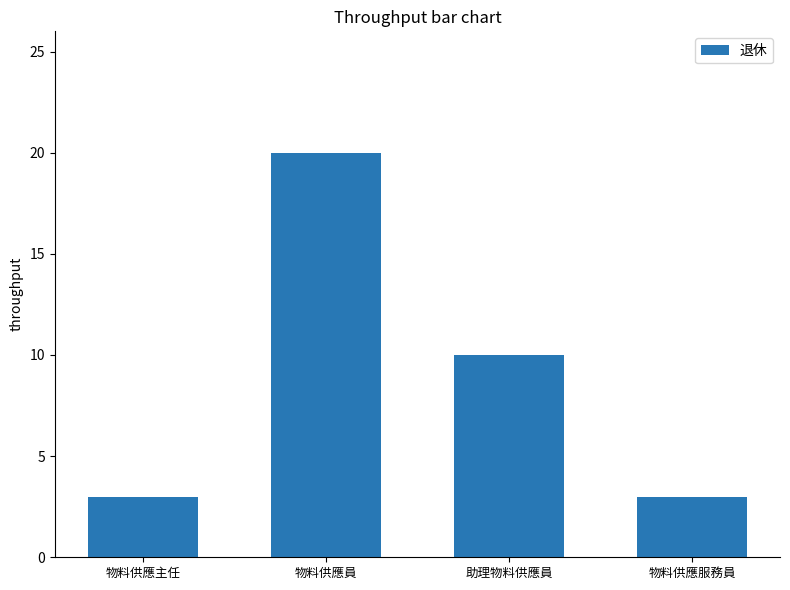

What is the maximum value shown in the chart?

20